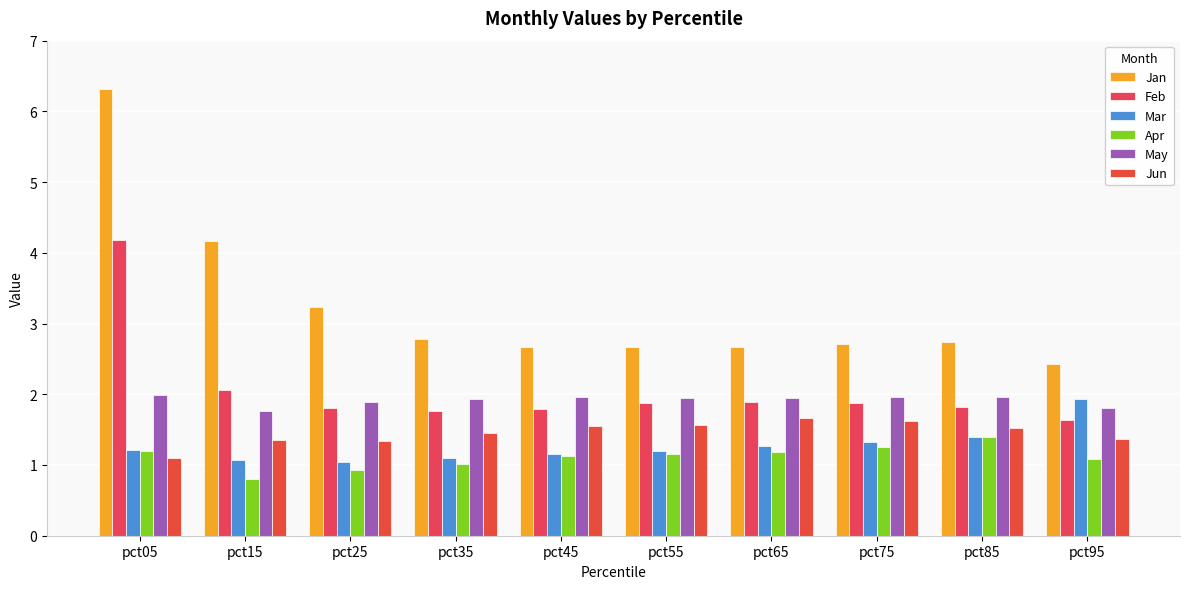

How many categories are shown in the chart?

10